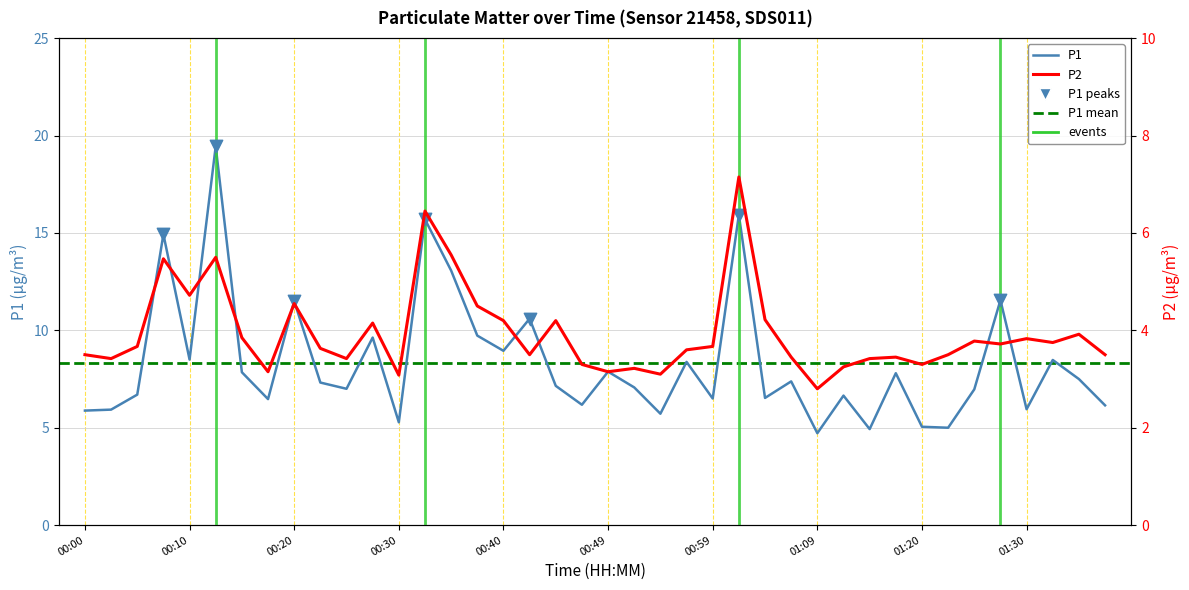

Is the value of P1 at 01:33 greater than the value of P2 at 00:00?

Yes